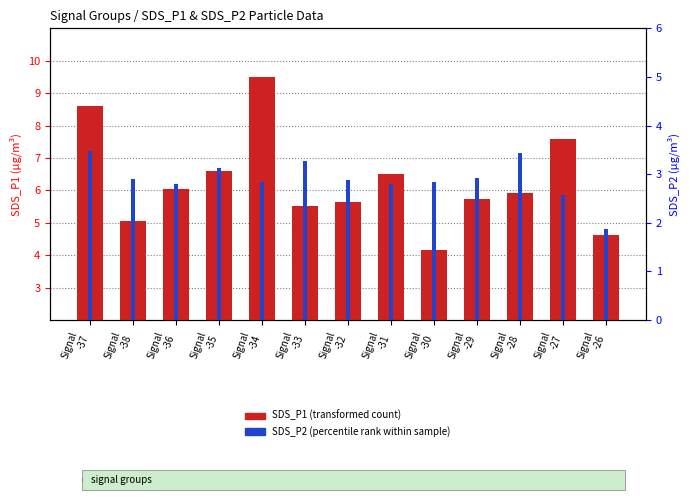

At which label is SDS_P1 (P1 particle count) closest to 6?

Signal
-36